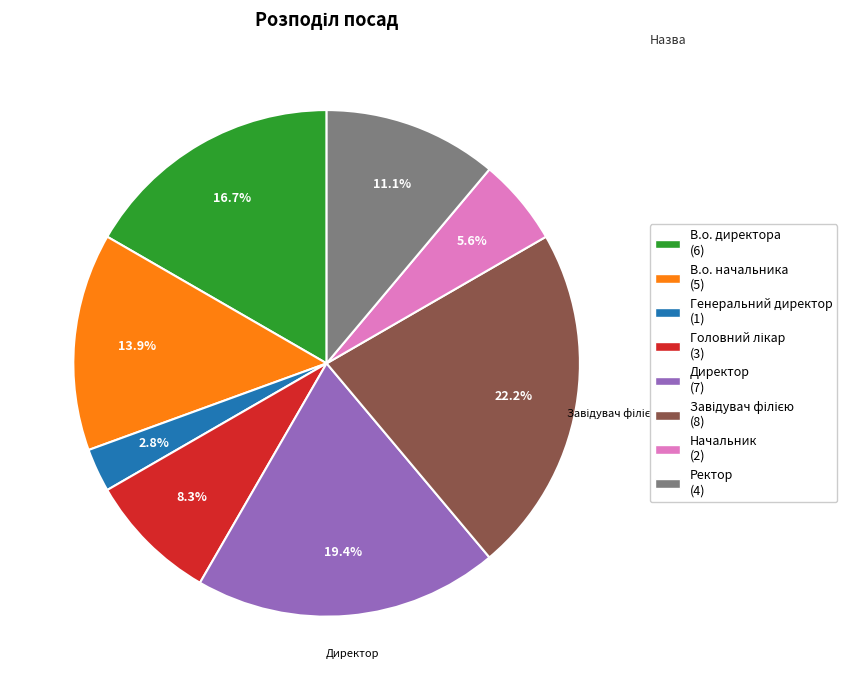

To the nearest percent, what percentage of the pie is В.о. начальника?

14%